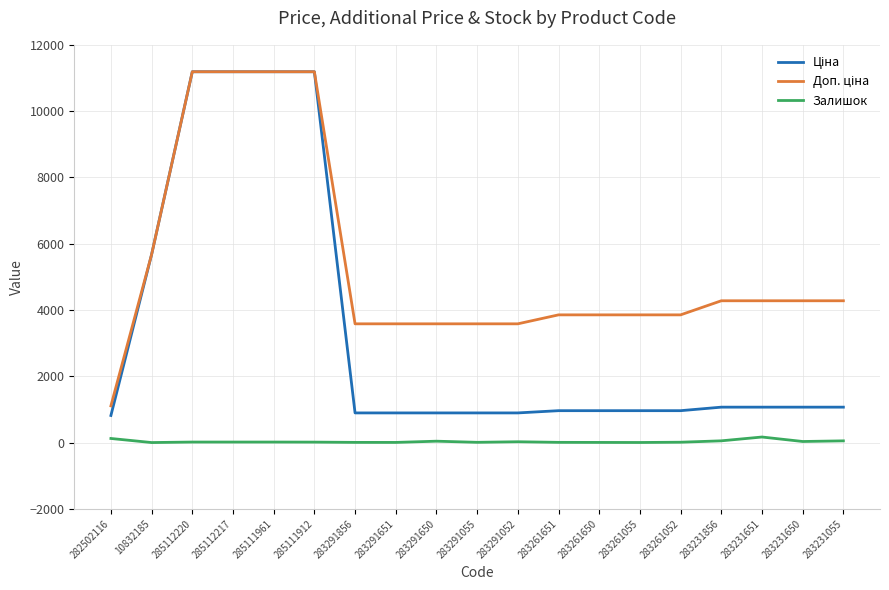

What is the maximum value shown in the chart?

11188.2